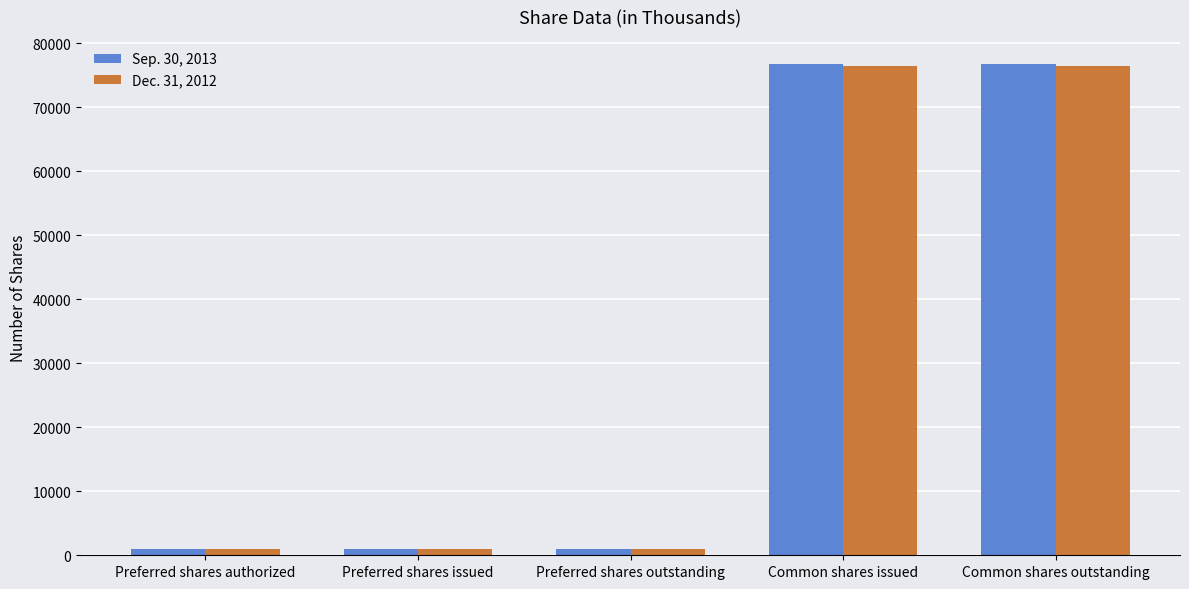

Count the Dec. 31, 2012 values in the range 1000 to 76461.

5